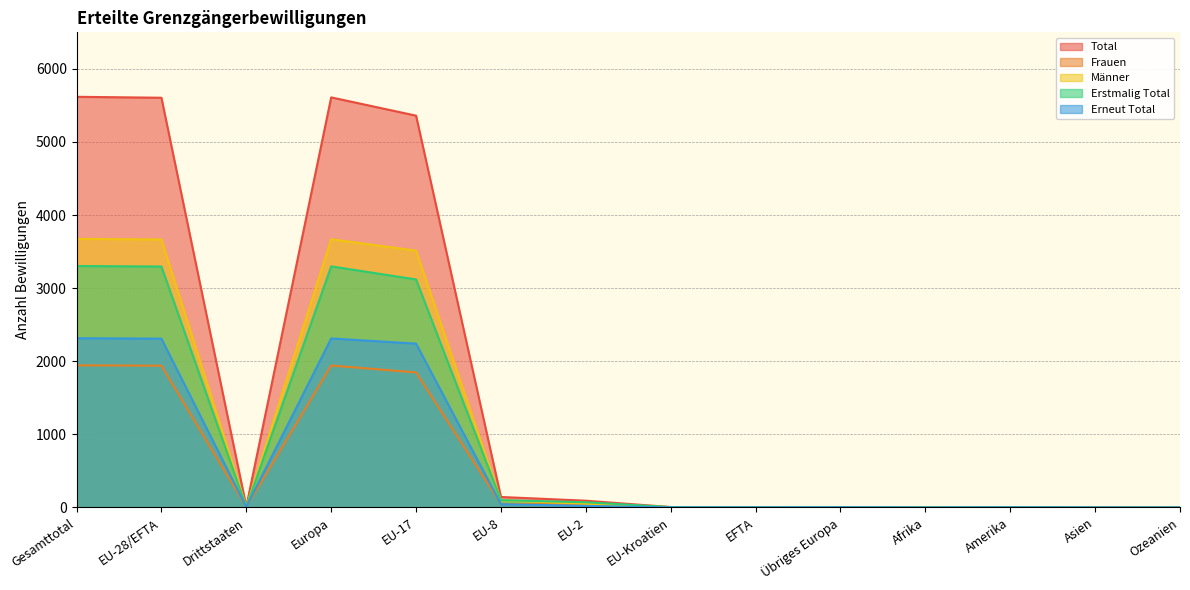

Does the chart display data point markers on the line(s)?

No